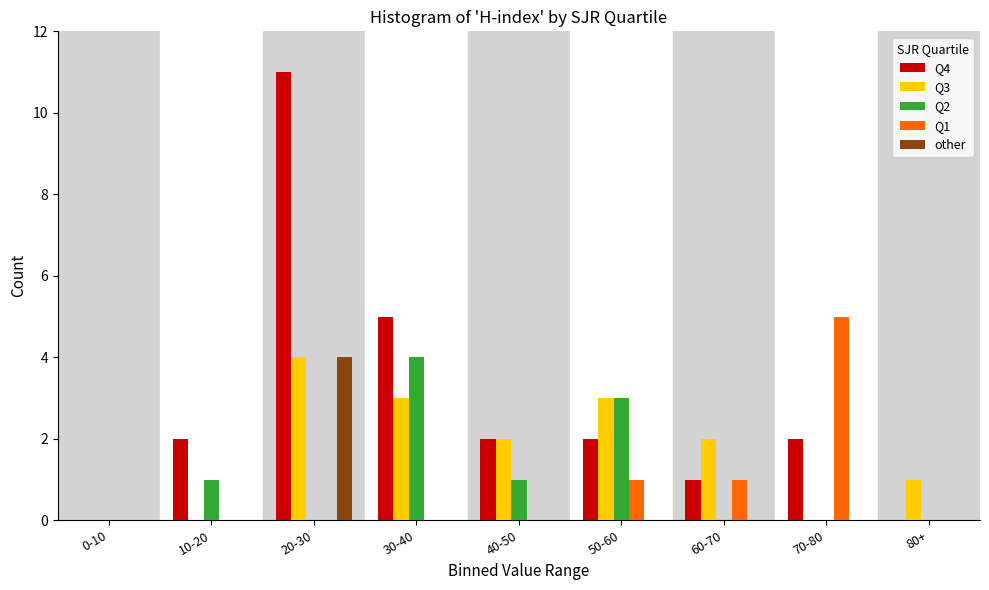

What is the sum of all other values?

4